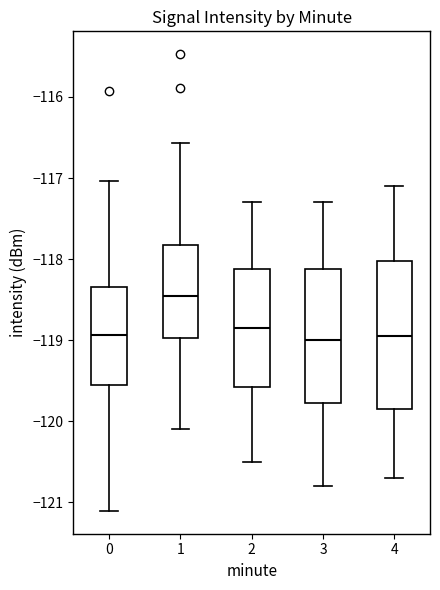

Which box has the highest median line?

1